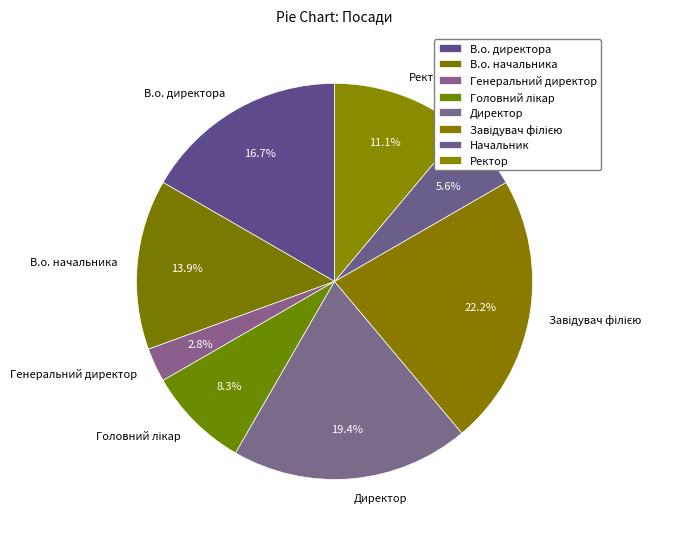

Which slice is the smallest?

Генеральний директор